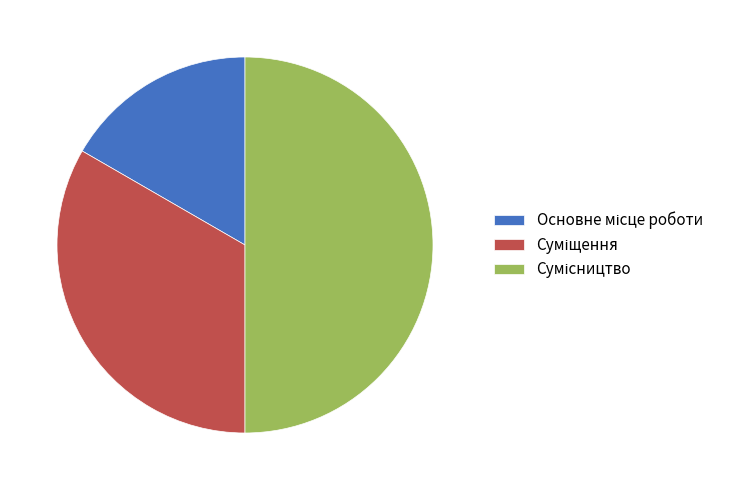

Does Сумісництво account for over 50% of the chart?

No